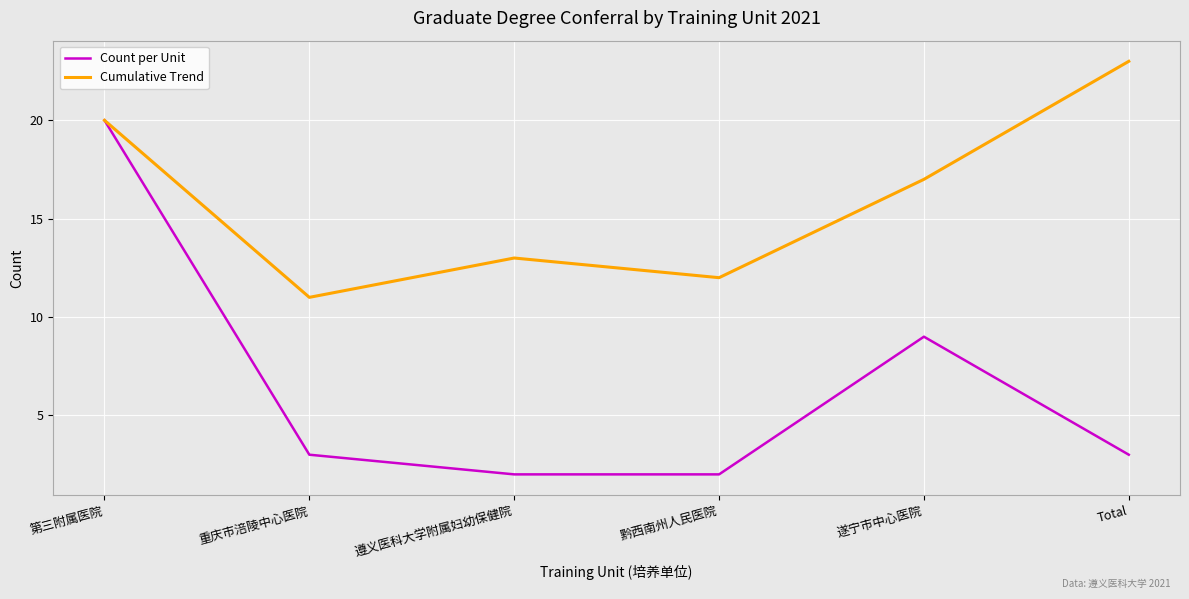

Where is Cumulative Trend nearest to the value 17?

遂宁市中心医院